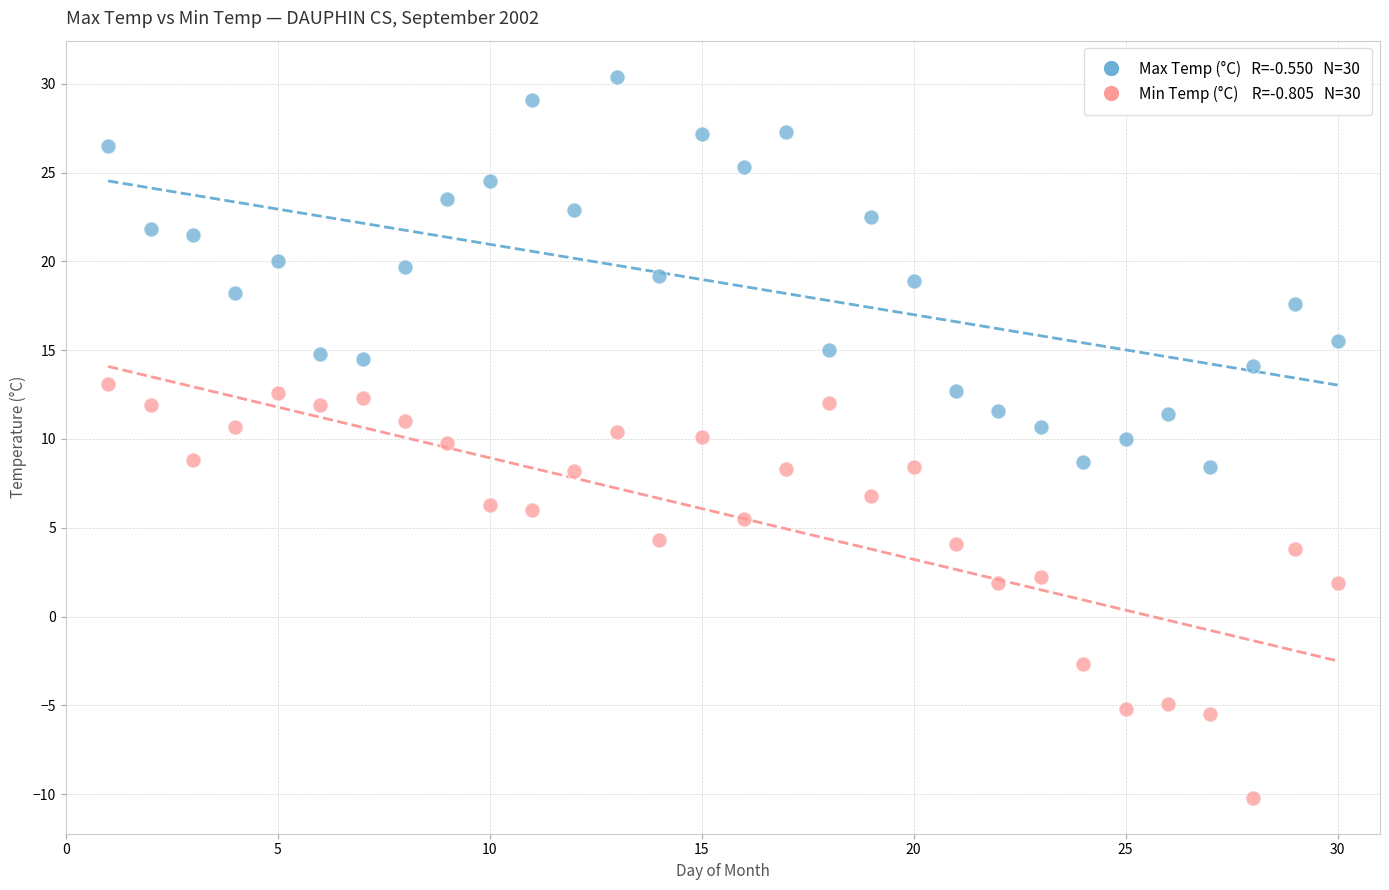

Across all data points, what is the range of Y values (max minus min)?

40.6